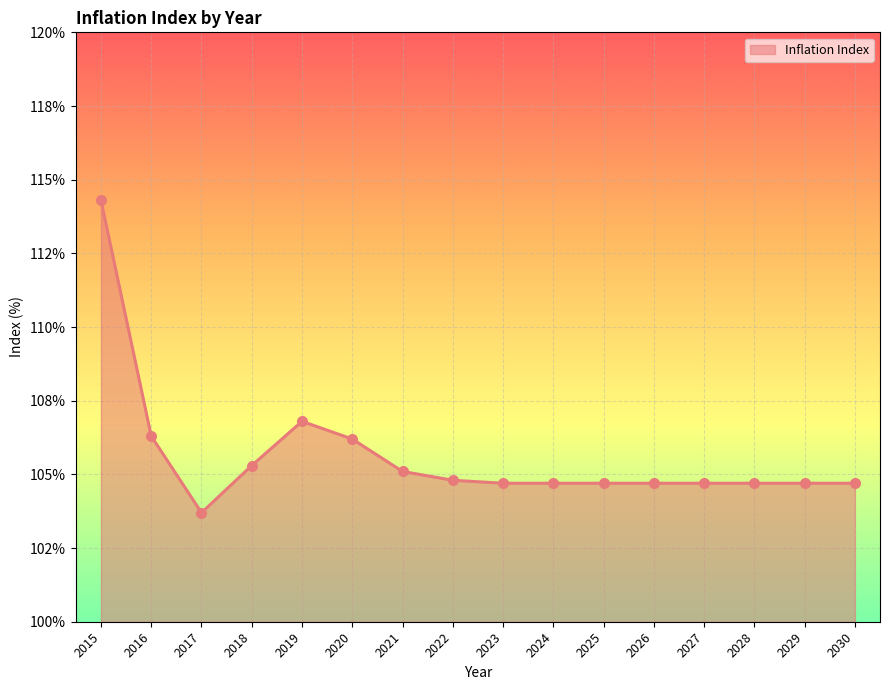

Which series reaches the maximum Y coordinate?

Inflation Index line